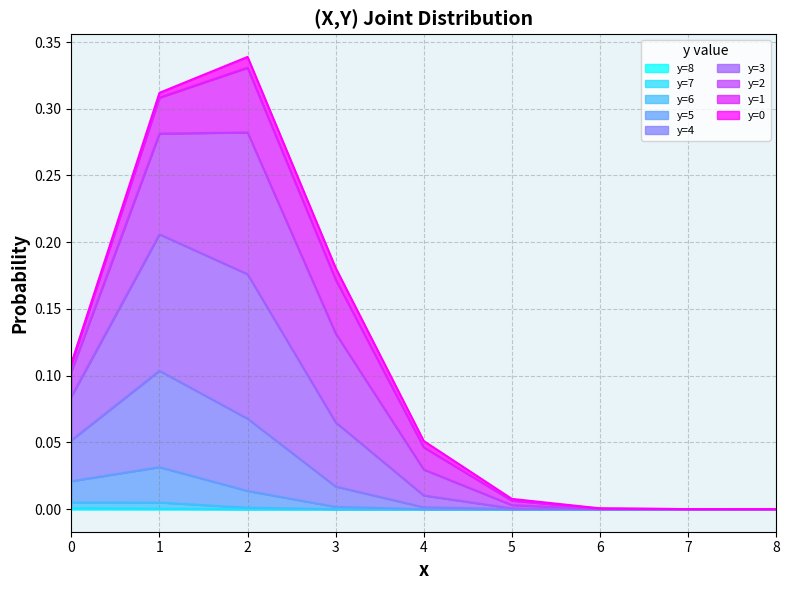

At how many categories does at least one series exceed 0?

7